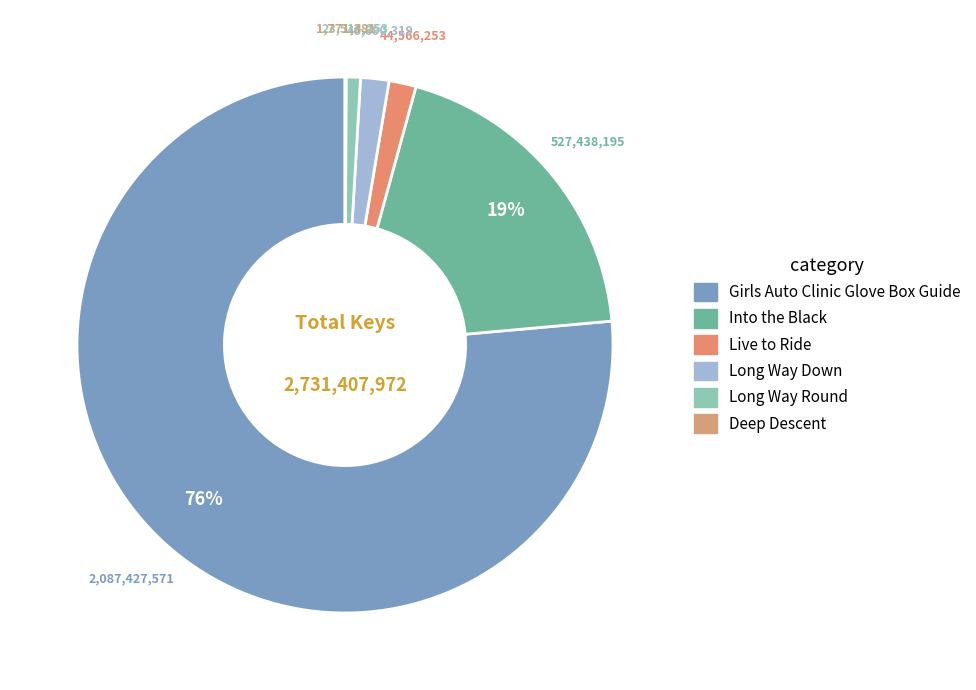

What is the ratio of the value at Into the Black to the value at Long Way Down?

11.3